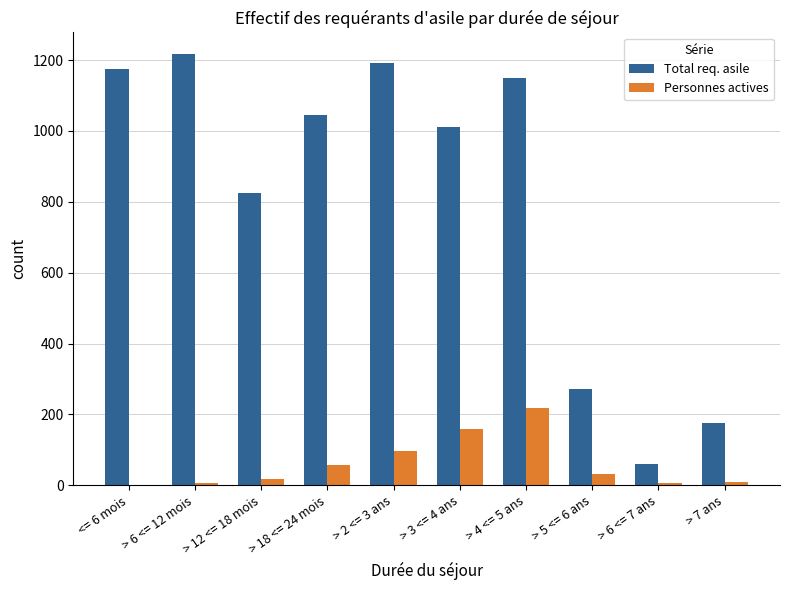

What is the sum of the Total req. asile values at > 3 <= 4 ans and <= 6 mois?

2185